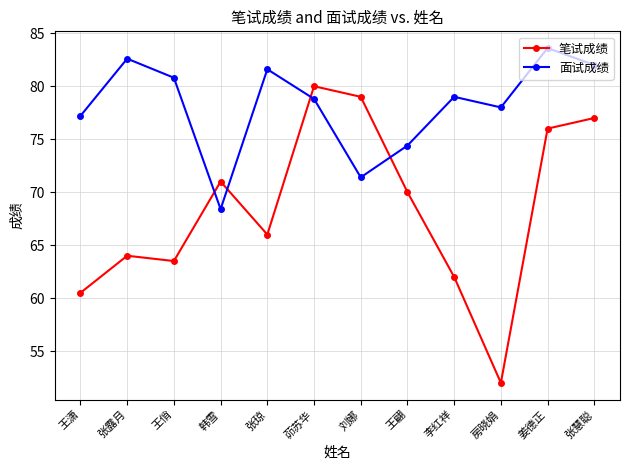

Does the chart have visible grid lines?

Yes